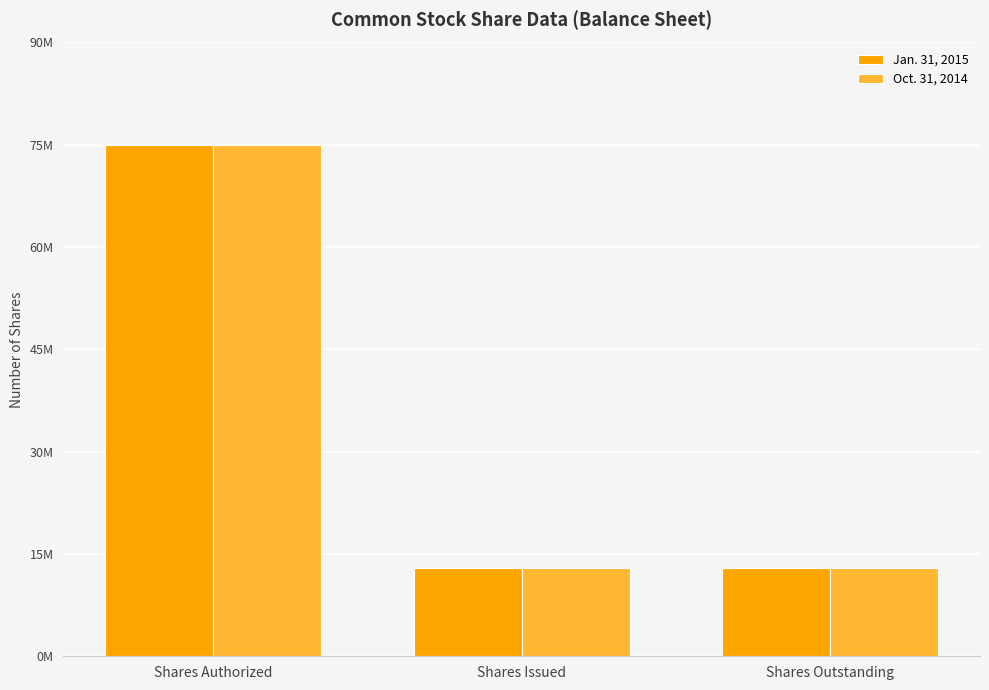

Does the chart contain any negative values?

No